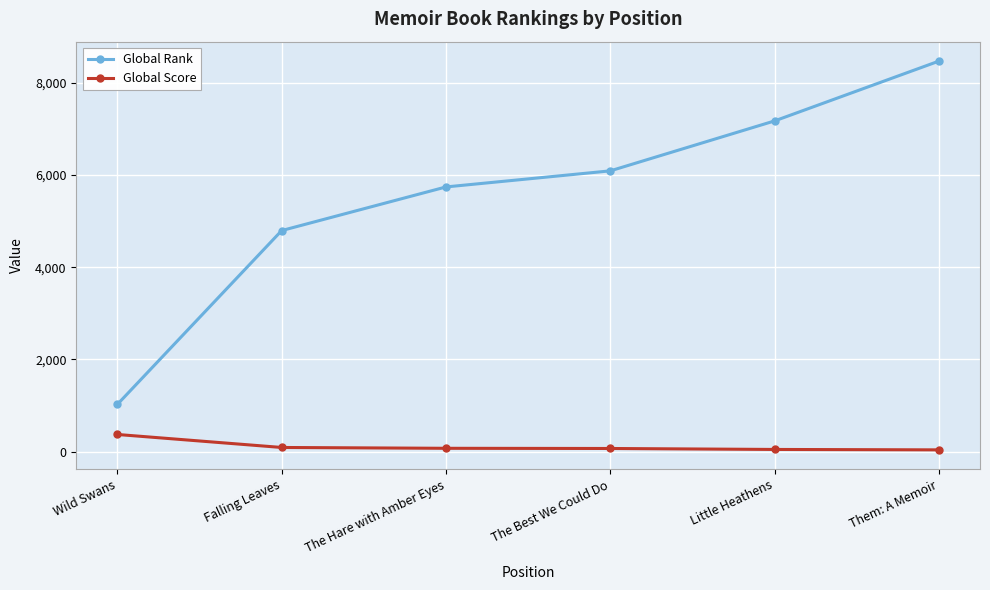

Is this an area chart (filled region under the line)?

No